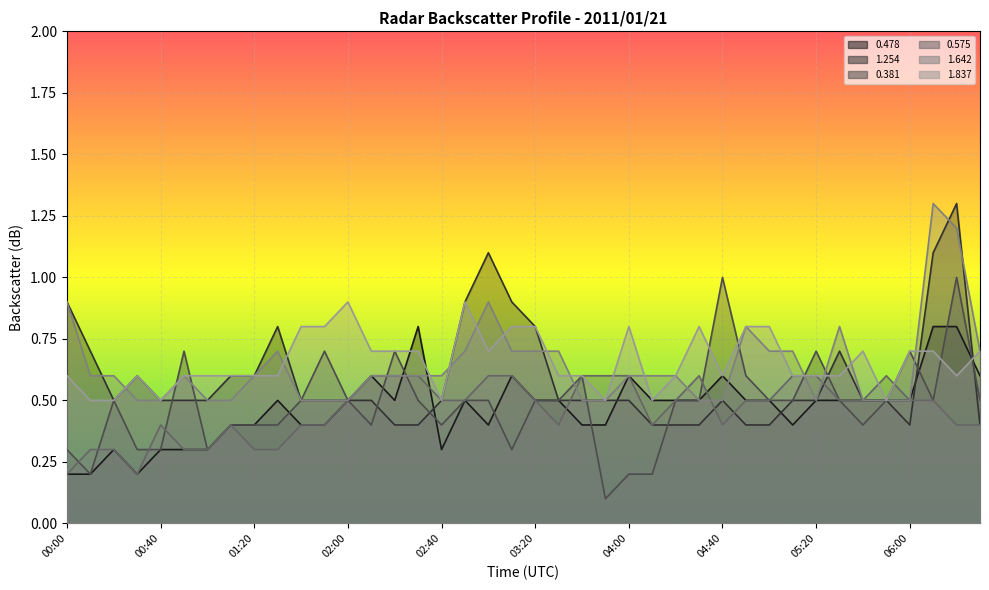

Count the 0.478 values in the range 0 to 1.

40